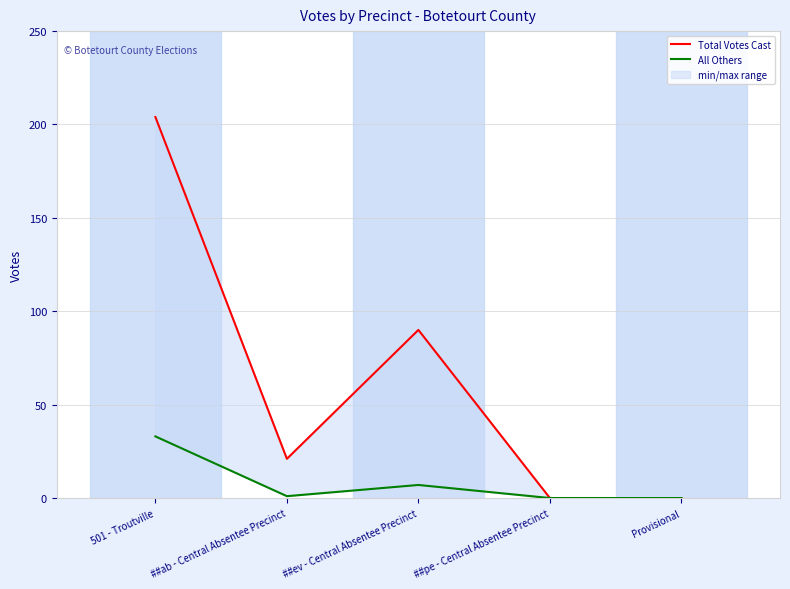

At ##pe - Central Absentee Precinct, list the series in order from largest to smallest.

Total Votes Cast, All Others